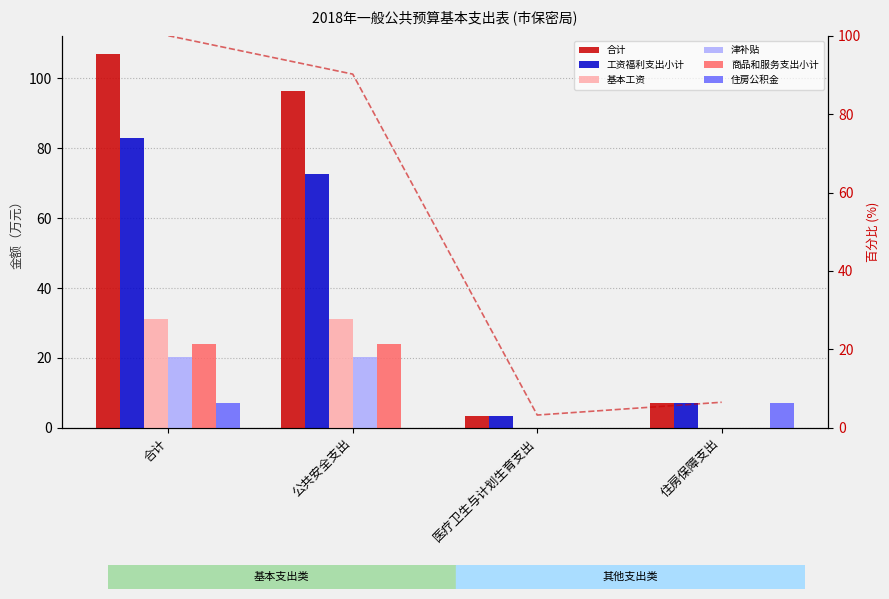

Which series changed the most between 公共安全支出 and 住房保障支出?

合计